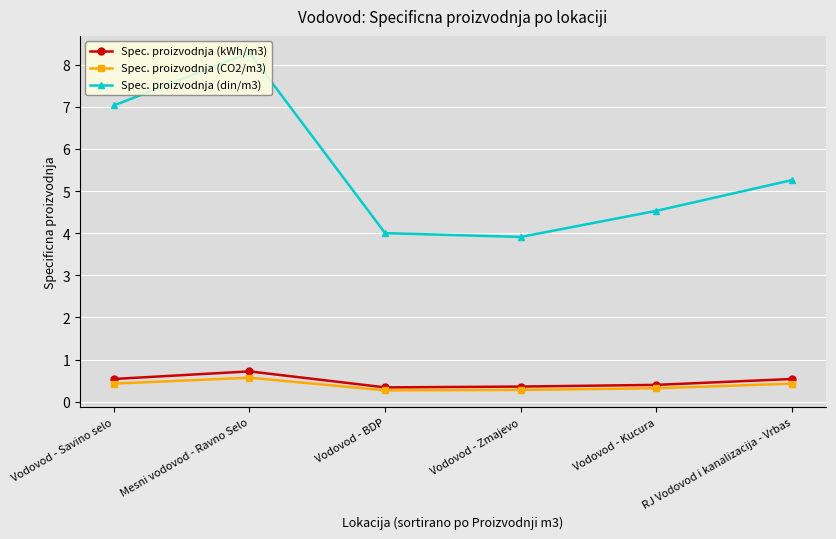

The value of Spec. proizvodnja (din/m3) at Mesni vodovod - Ravno Selo is 12.9. True or false?

False